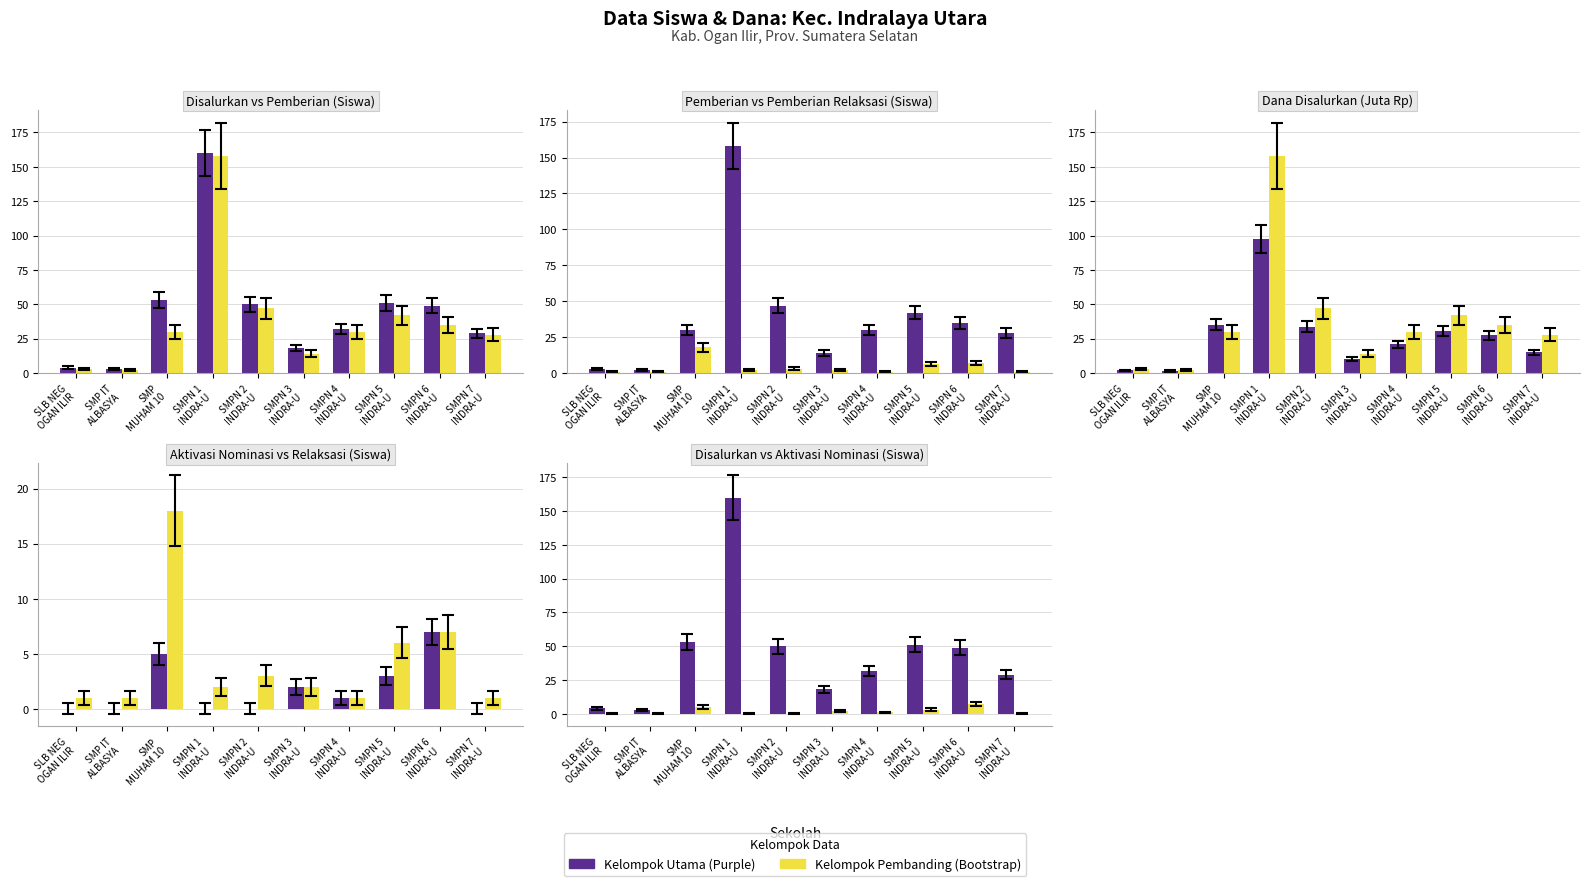

What is the difference between the second highest and minimum values in the Kelompok 1 (Purple) series?

50